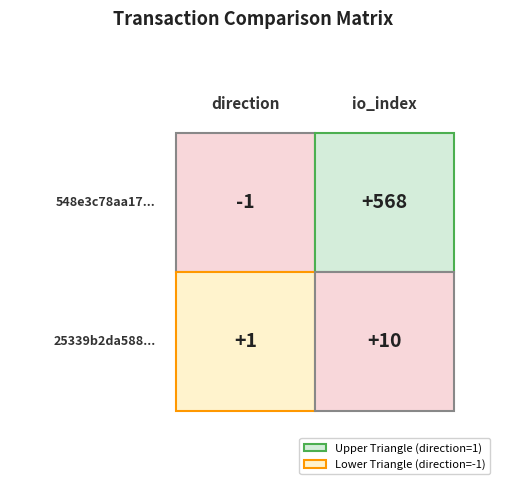

What is the greatest value displayed?

568